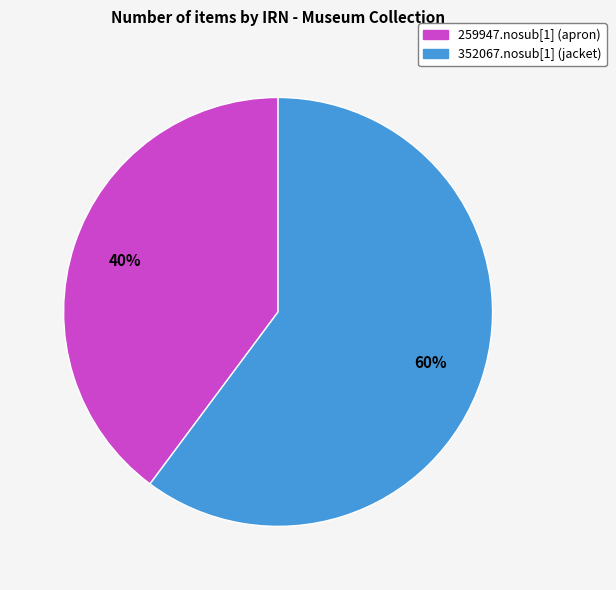

The 352067.nosub[1] (jacket) slice represents 73% of the pie. True or false?

False